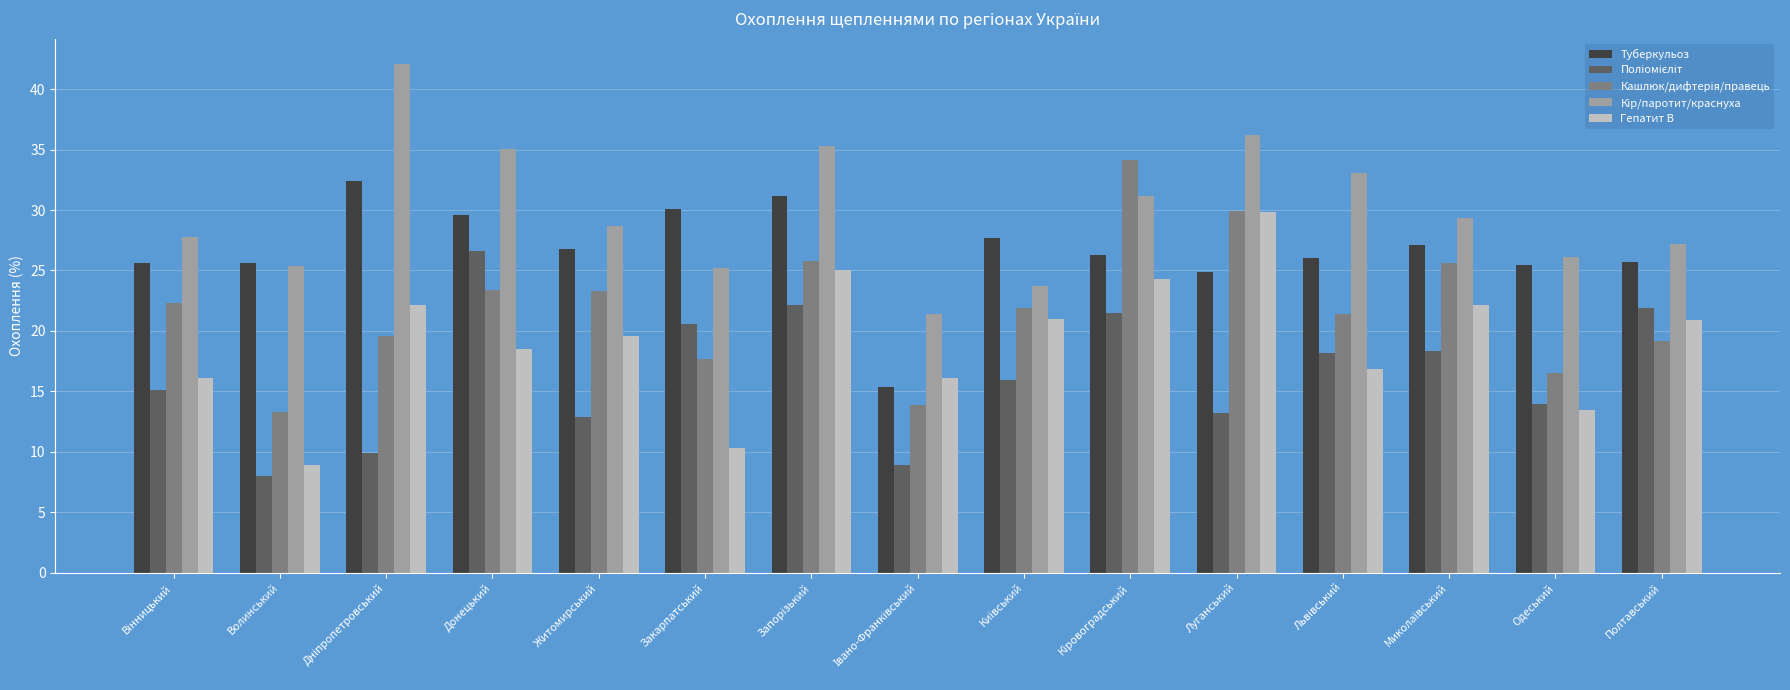

What is the average value of the Туберкульоз series?

26.7